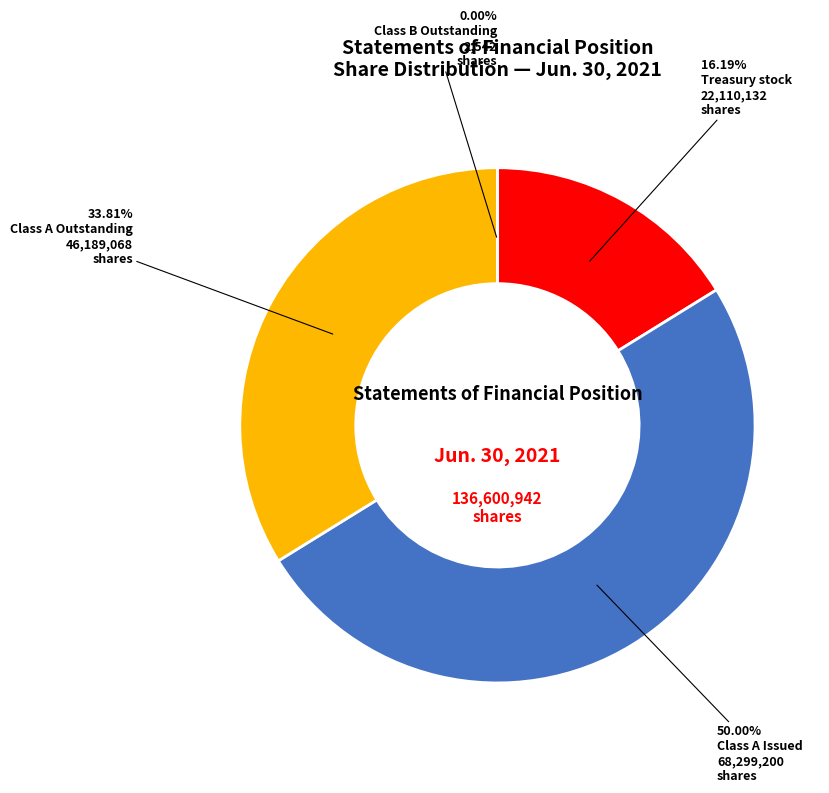

Which has a higher value, Class A Issued or Class A Outstanding?

Class A Issued